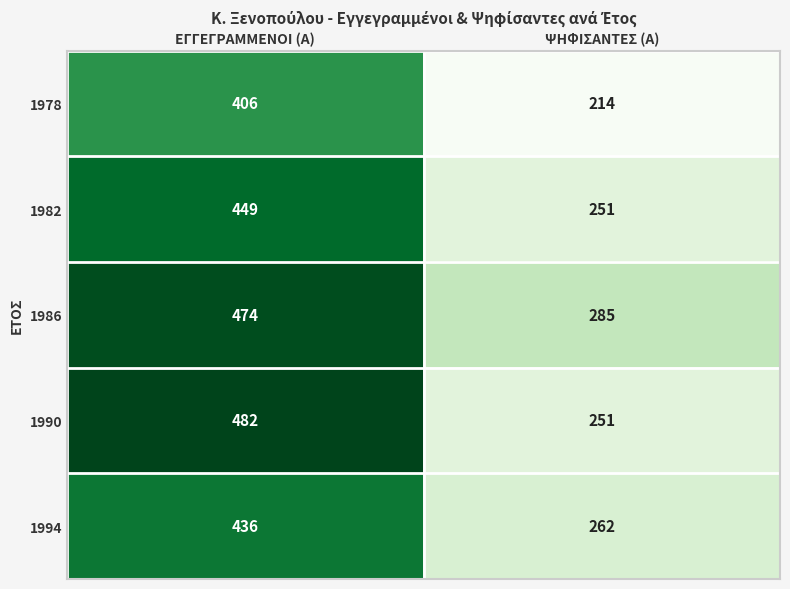

Reading left to right, extract all data points from this chart.

1978: ΕΓΓΕΓΡΑΜΜΕΝΟΙ (Α)=406	ΨΗΦΙΣΑΝΤΕΣ (Α)=214
1982: ΕΓΓΕΓΡΑΜΜΕΝΟΙ (Α)=449	ΨΗΦΙΣΑΝΤΕΣ (Α)=251
1986: ΕΓΓΕΓΡΑΜΜΕΝΟΙ (Α)=474	ΨΗΦΙΣΑΝΤΕΣ (Α)=285
1990: ΕΓΓΕΓΡΑΜΜΕΝΟΙ (Α)=482	ΨΗΦΙΣΑΝΤΕΣ (Α)=251
1994: ΕΓΓΕΓΡΑΜΜΕΝΟΙ (Α)=436	ΨΗΦΙΣΑΝΤΕΣ (Α)=262